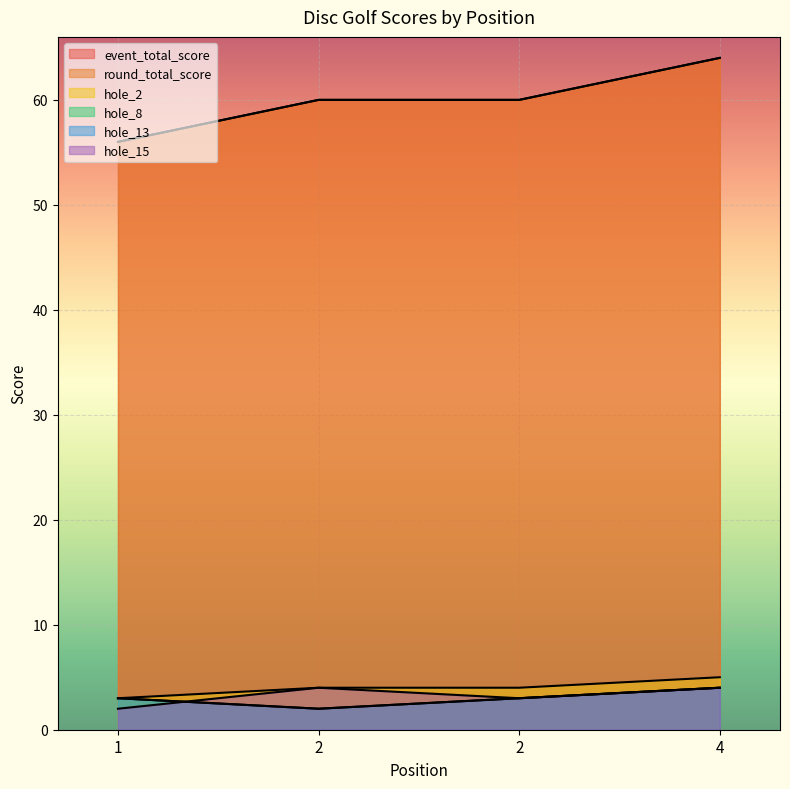

The event_total_score series shows 25 at 1. True or false?

False